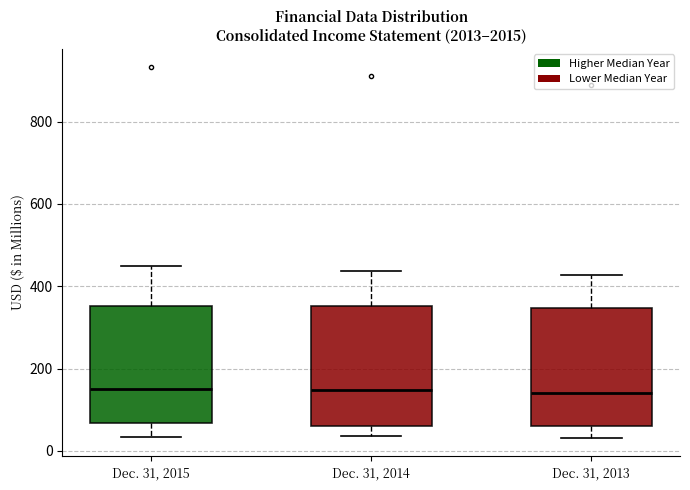

Reading left to right, transcribe this box plot: for each box, give where its median line is, the range the box spans, and where its two whiskers end, as read against the y-axis. The values are not printed on the chart, so give them approximately, as read against the axis.

Dec. 31, 2015: median 140, box 60 to 360, whiskers 40 to 440
Dec. 31, 2014: median 140, box 60 to 360, whiskers 40 to 440
Dec. 31, 2013: median 140, box 60 to 340, whiskers 40 to 420